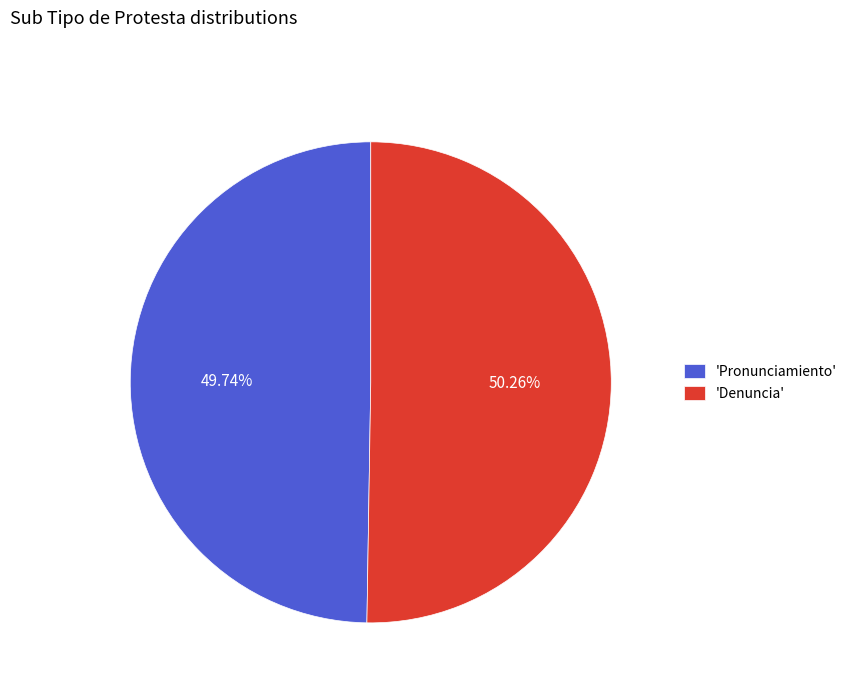

What is the majority slice?

'Denuncia'